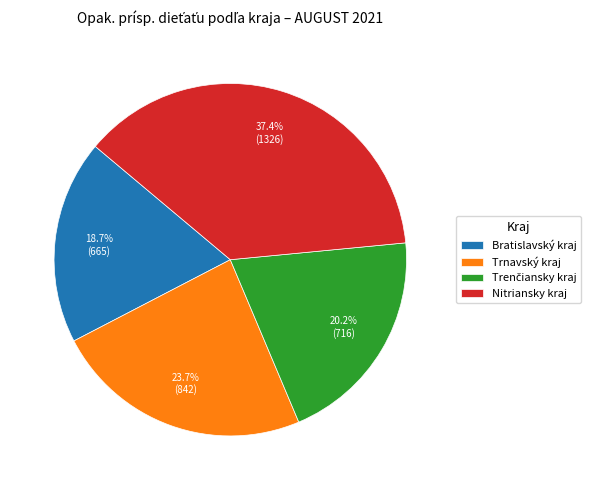

What is the ratio of the value at Trnavský kraj to the value at Bratislavský kraj?

1.3